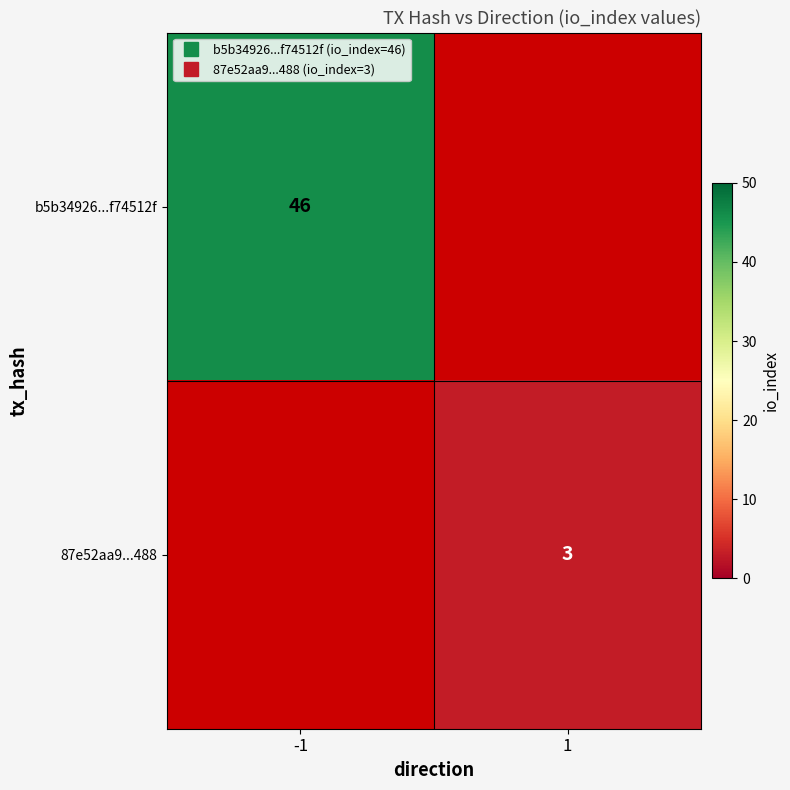

Rank the categories by b5b34926...f74512f value from highest to lowest.

-1, 1